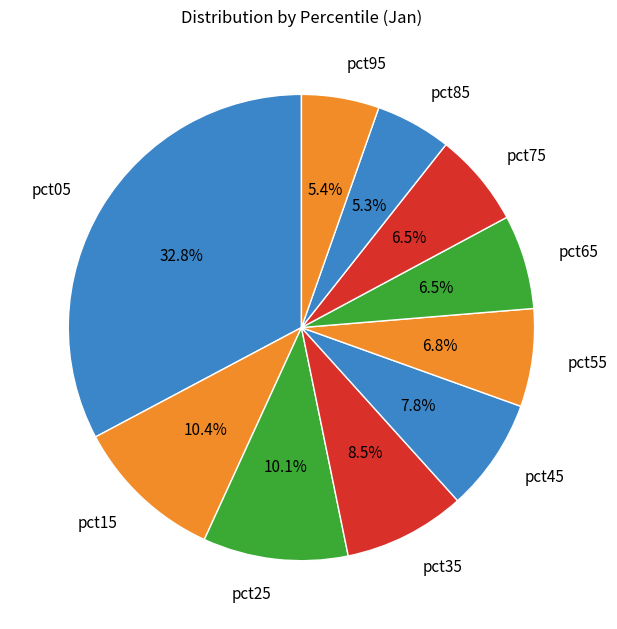

How much of the chart is everything except pct35?

91.5%